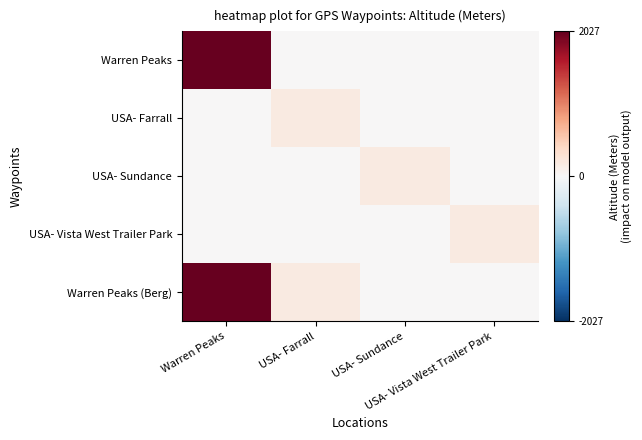

What is the total value across all series at USA- Farrall?

356